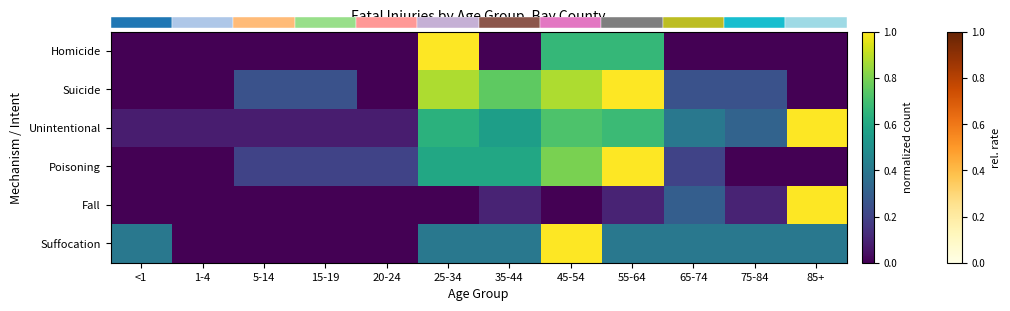

Which category has the lowest value in the Homicide series?

<1